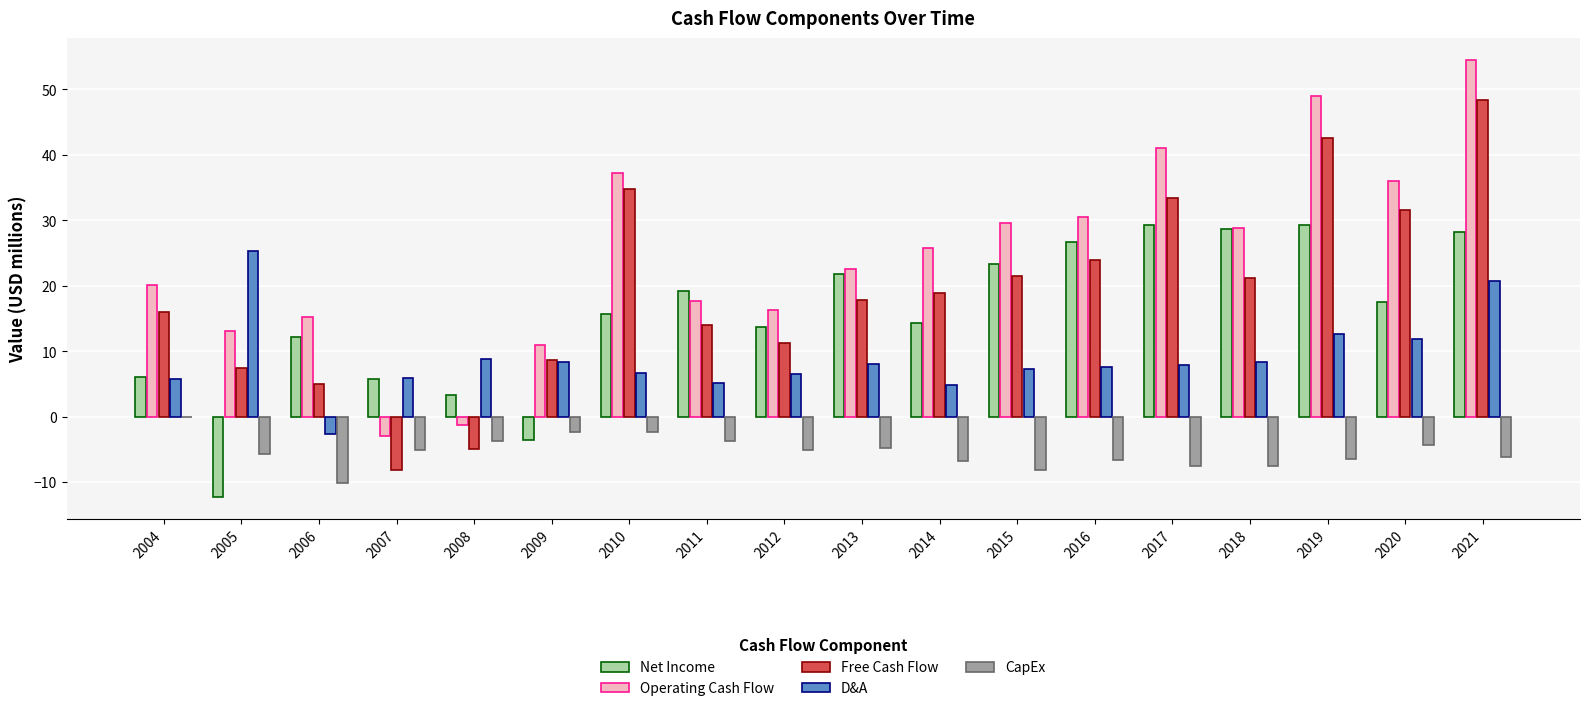

What is the sum of all D&A values?

159.0